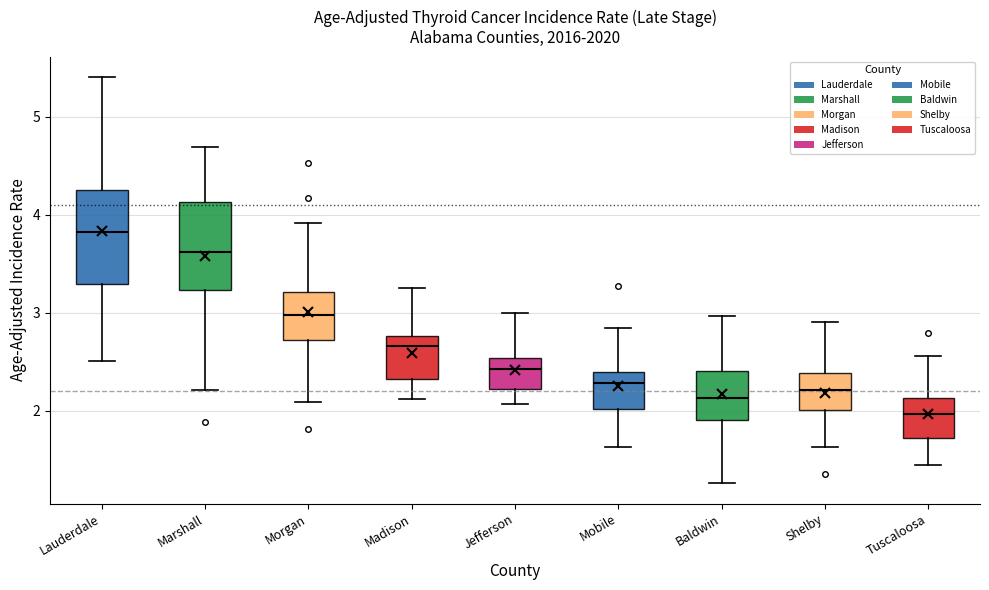

Where is the upper edge of the box for Madison on the y-axis? The values are not printed on the chart, so give them approximately, as read against the axis.

2.8